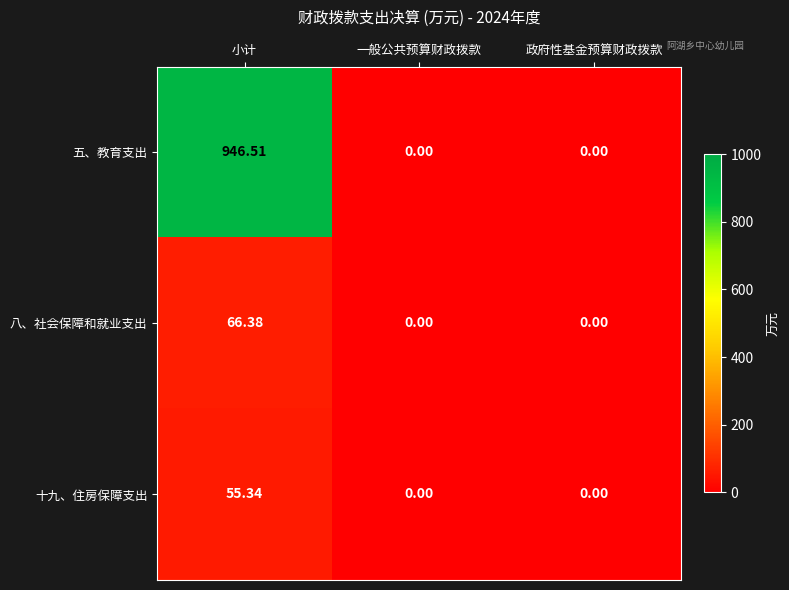

What is the greatest value displayed?

946.5